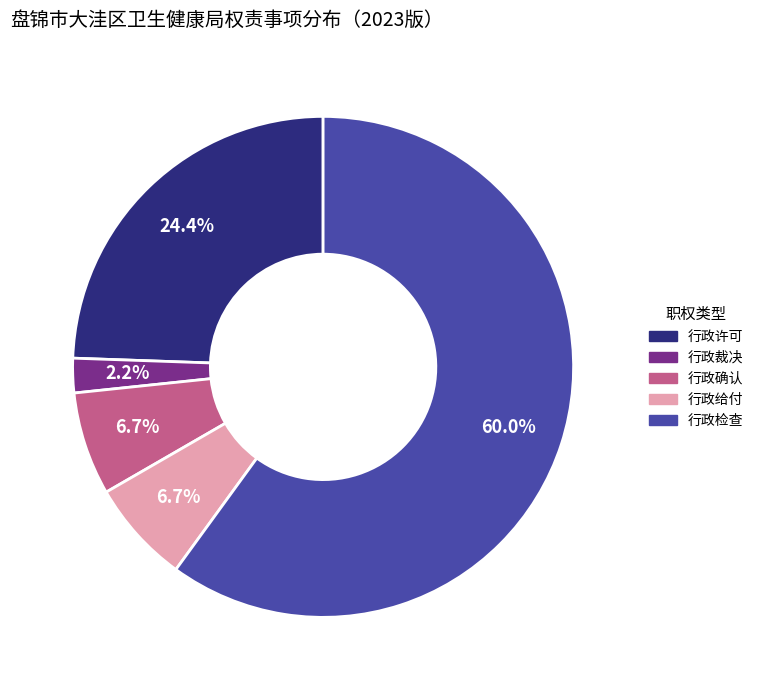

To the nearest percent, what is the difference between the 行政许可 and 行政检查 slice percentages?

36%